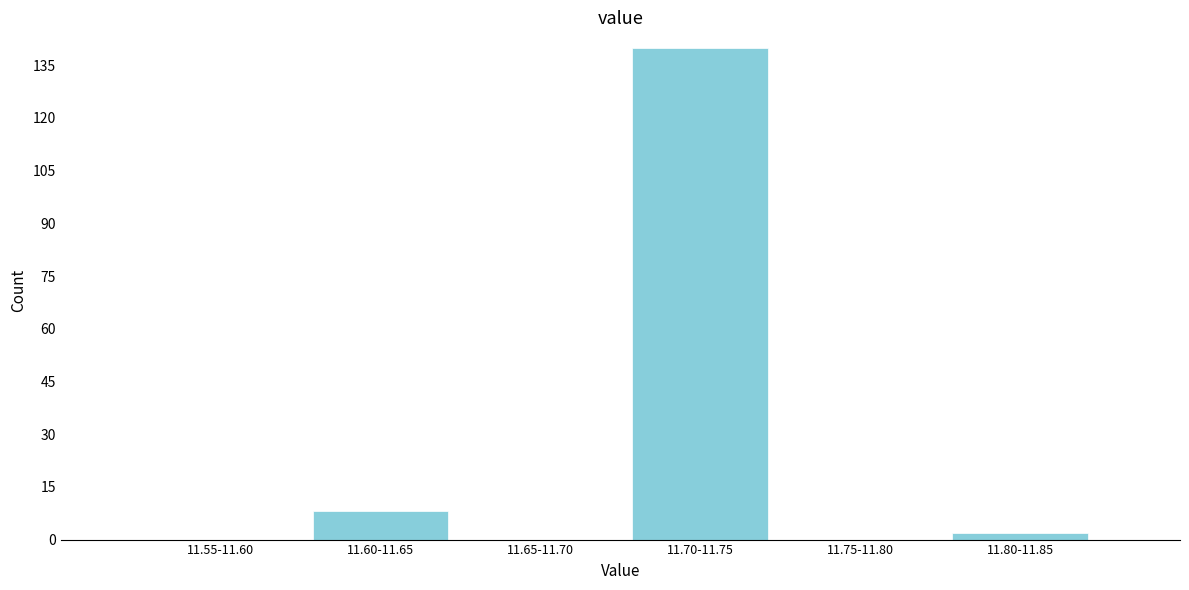

Reading left to right, list all the values displayed in this chart.

11.55-11.60=0	11.60-11.65=8	11.65-11.70=0	11.70-11.75=140	11.75-11.80=0	11.80-11.85=2